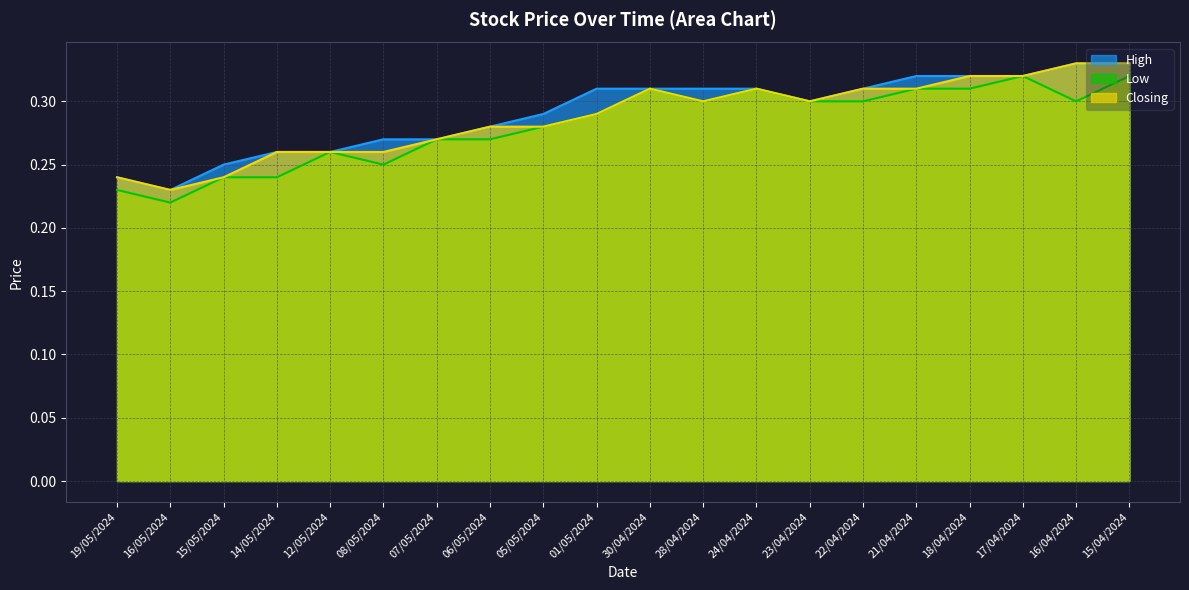

Is the value of High at 16/04/2024 greater than the value of Closing at 15/05/2024?

Yes